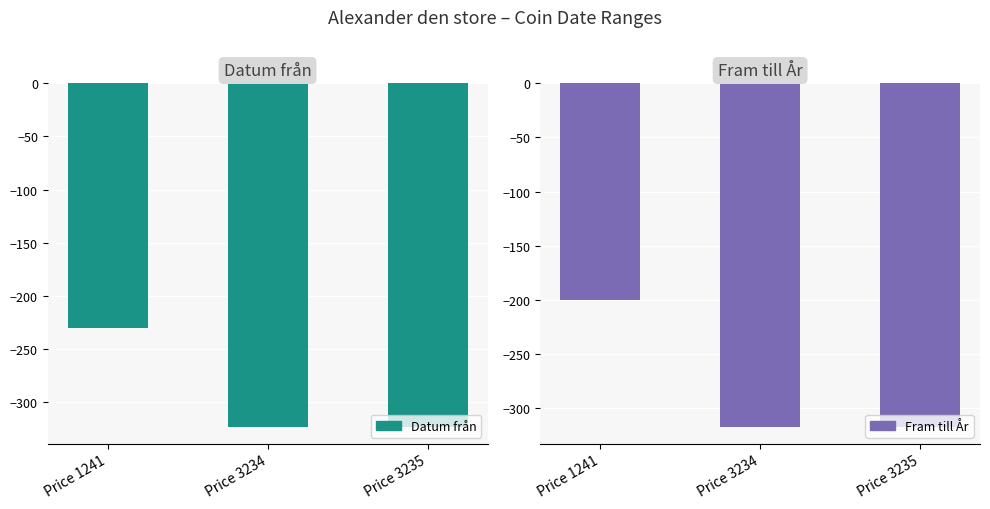

Count the Datum från values in the range -323 to -230.

3